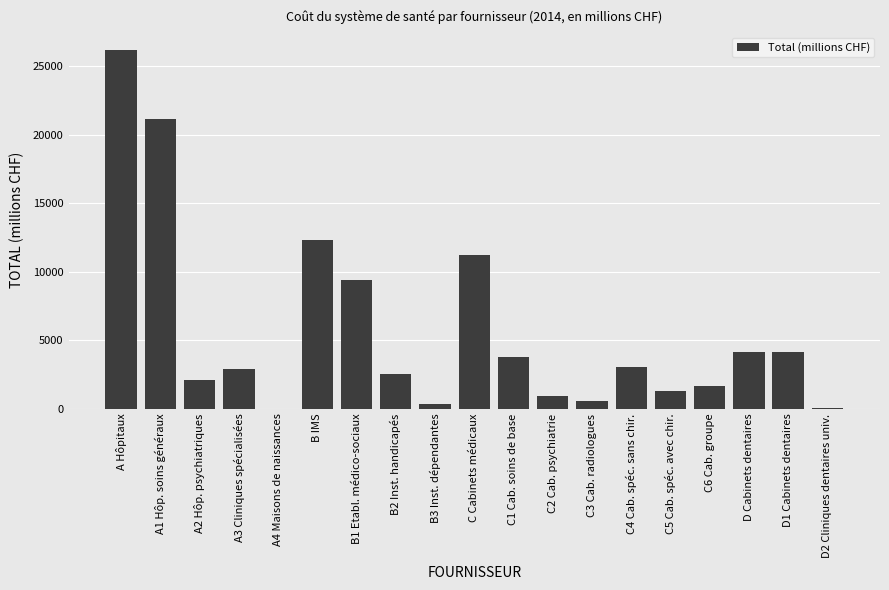

The value at C4 Cab. spéc. sans chir. is 3015.6. True or false?

True